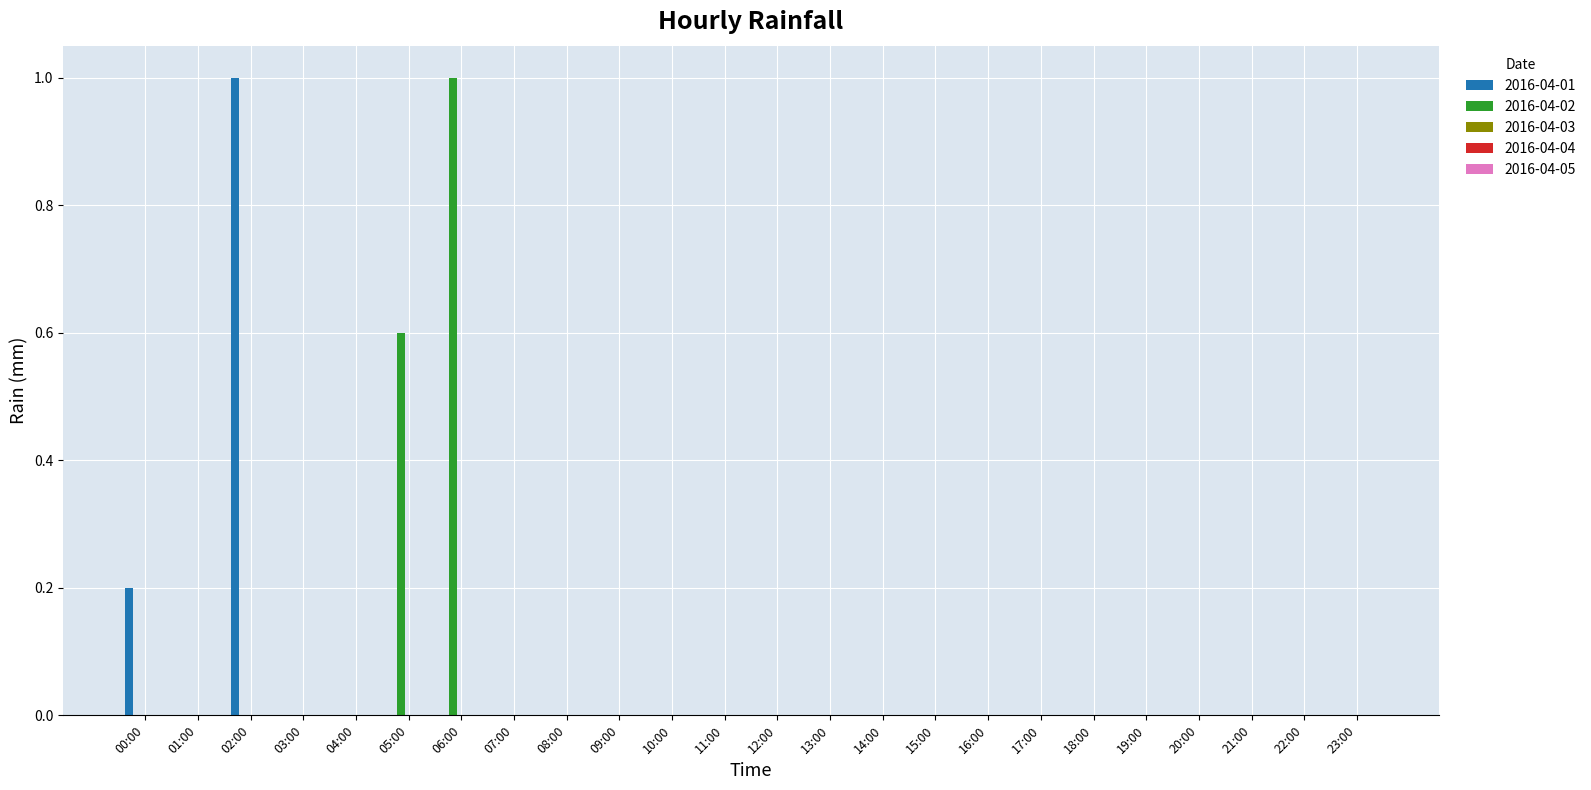

Between 00:00 and 09:00, which series saw the biggest shift?

2016-04-01